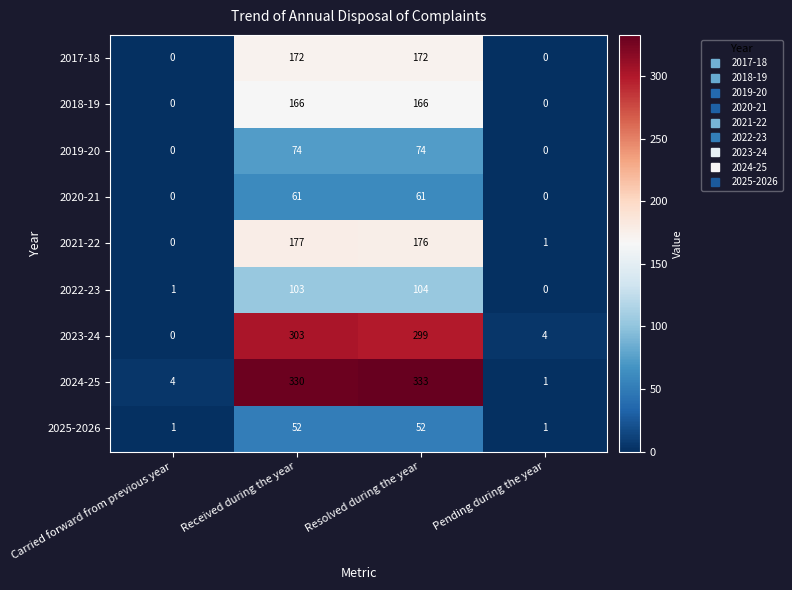

What is the total value across all series at Resolved during the year?

1437